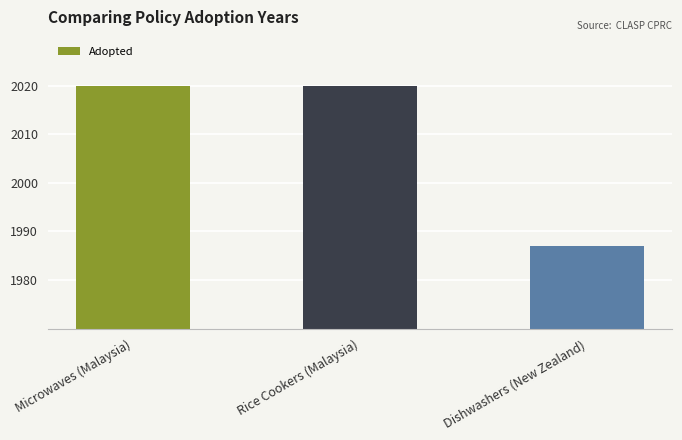

What is the label of the 2nd bar from the left?

Rice Cookers (Malaysia)